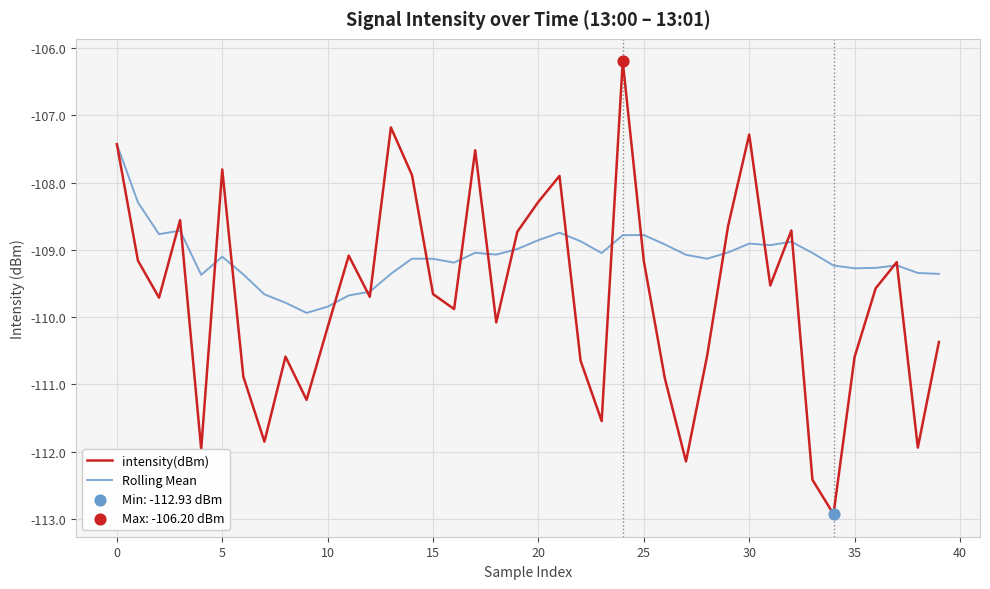

Which series has the largest range (max minus min)?

intensity(dBm)